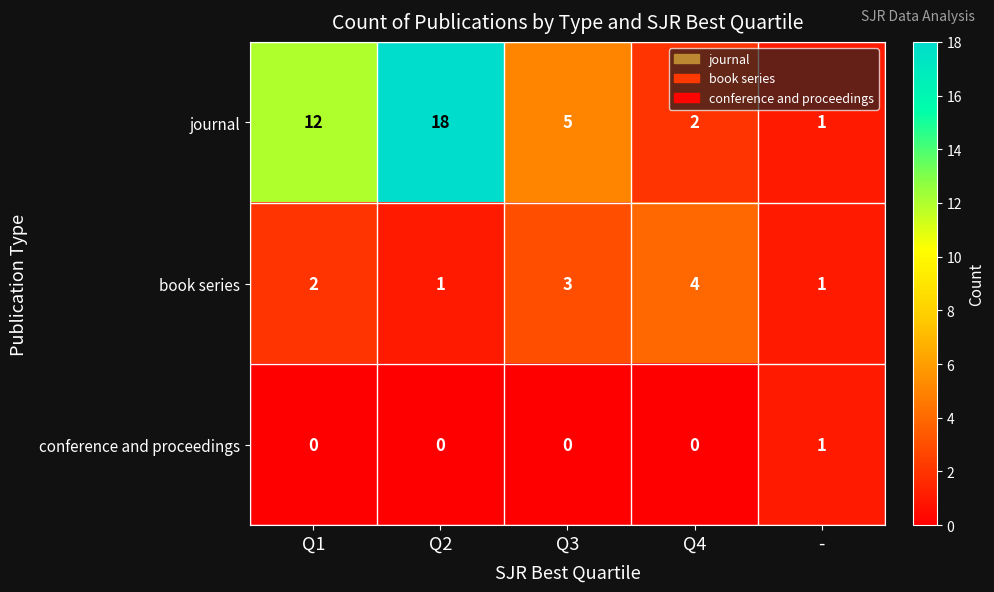

Rank the series by their average value, from highest to lowest.

journal, book series, conference and proceedings